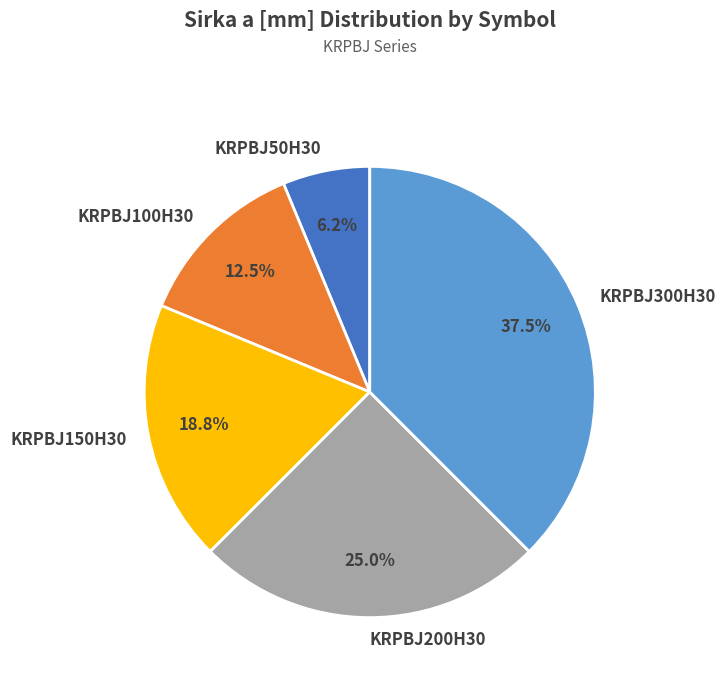

Rank the categories by value from lowest to highest.

KRPBJ50H30, KRPBJ100H30, KRPBJ150H30, KRPBJ200H30, KRPBJ300H30